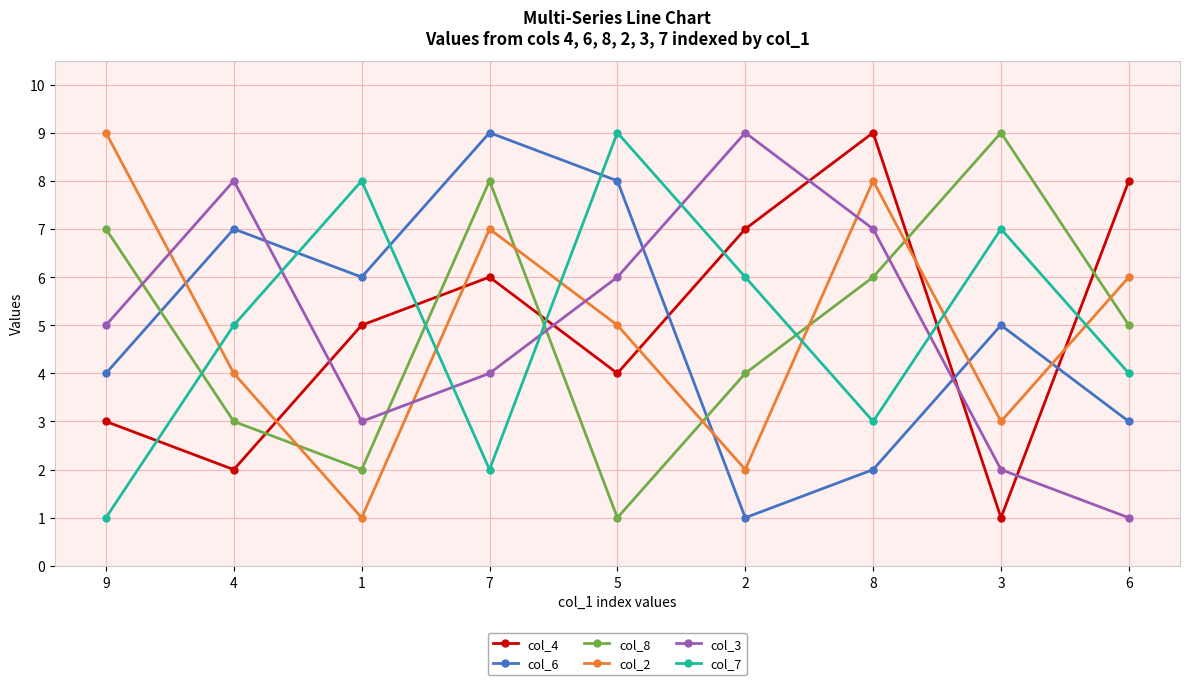

The col_6 series shows 7 at 4. True or false?

True